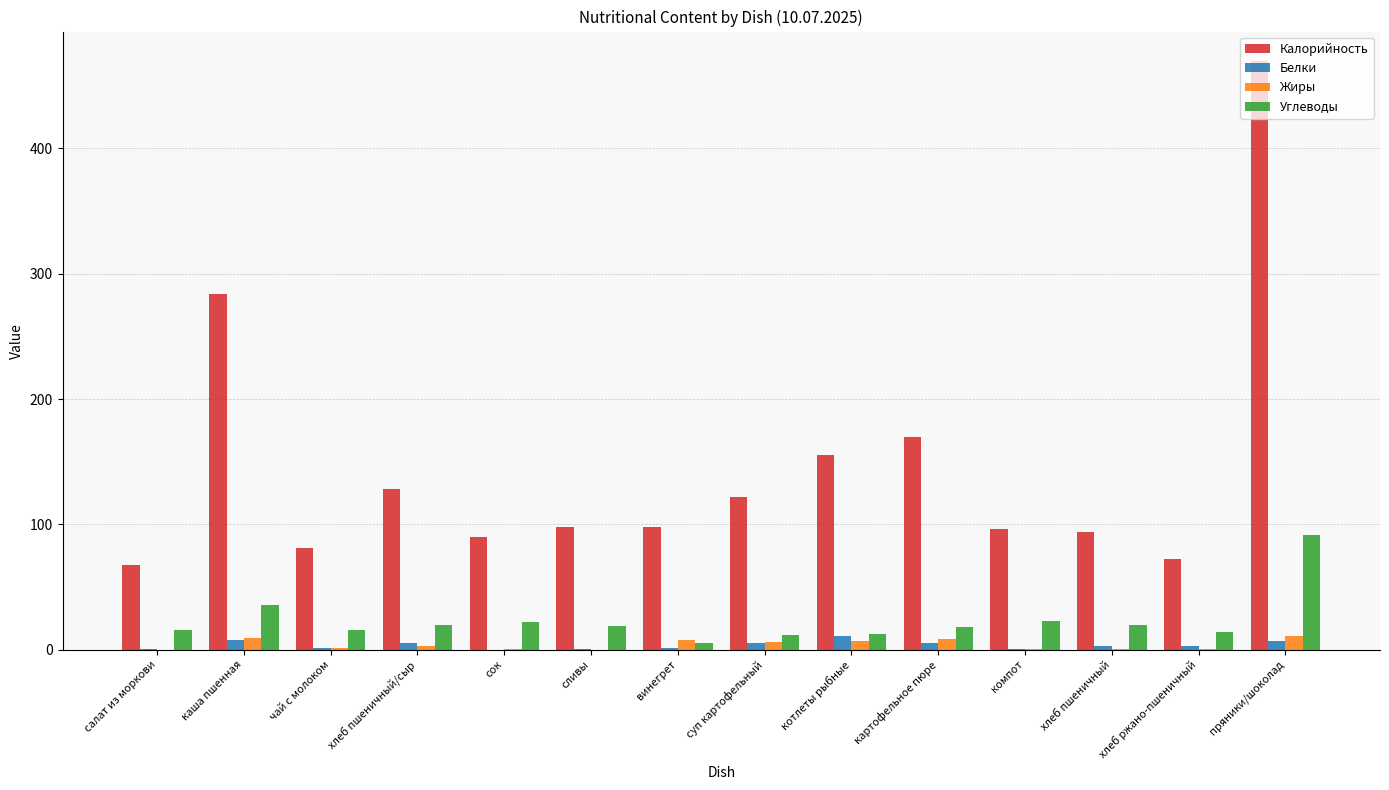

Which category has the highest value across all series?

пряники/шоколад